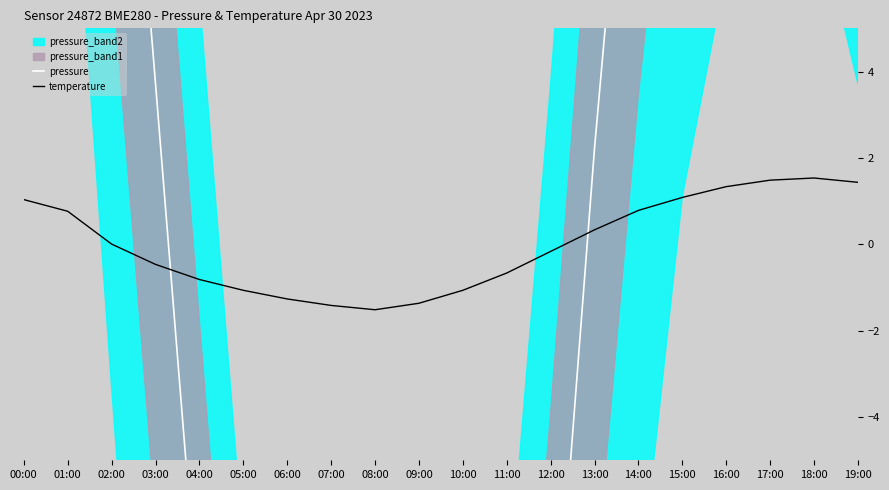

What is the label of the 1st point from the right?

19:00